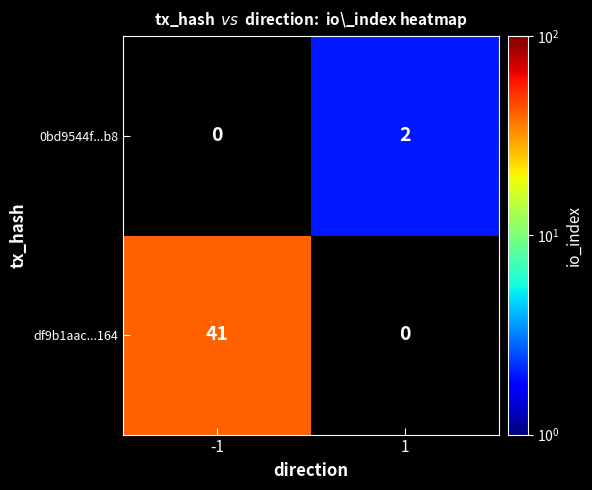

The df9b1aac...164 series shows 10 at -1. True or false?

False